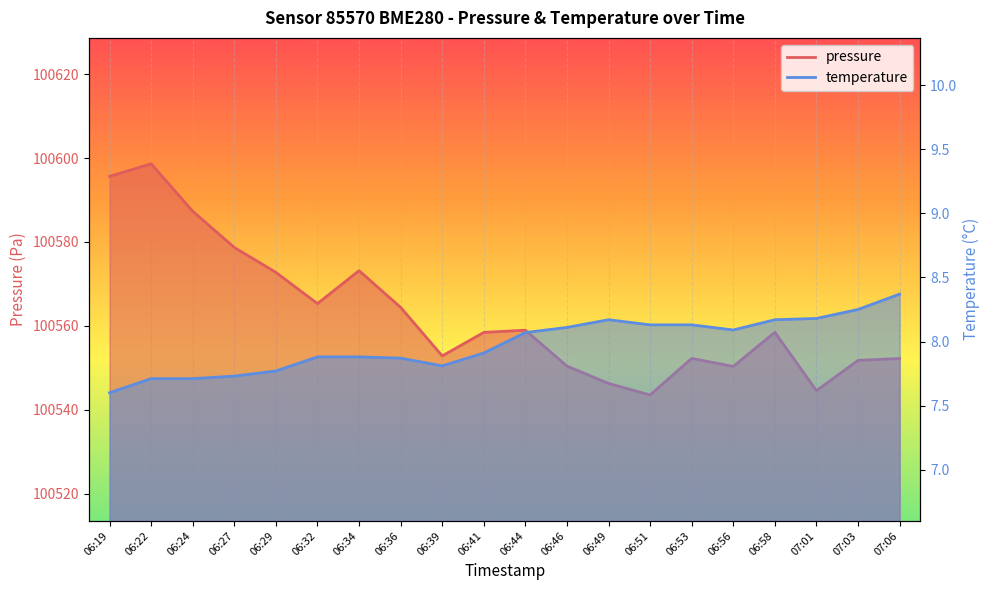

Reading left to right, extract all data points from this chart.

pressure: 100595.6	100598.6	100587.3	100578.7	100572.8	100565.3	100573.2	100564.4	100552.8	100558.4	100559.0	100550.4	100546.3	100543.5	100552.2	100550.3	100558.5	100544.6	100551.8	100552.2
temperature: 7.6	7.7	7.7	7.7	7.8	7.9	7.9	7.9	7.8	7.9	8.1	8.1	8.2	8.1	8.1	8.1	8.2	8.2	8.2	8.4